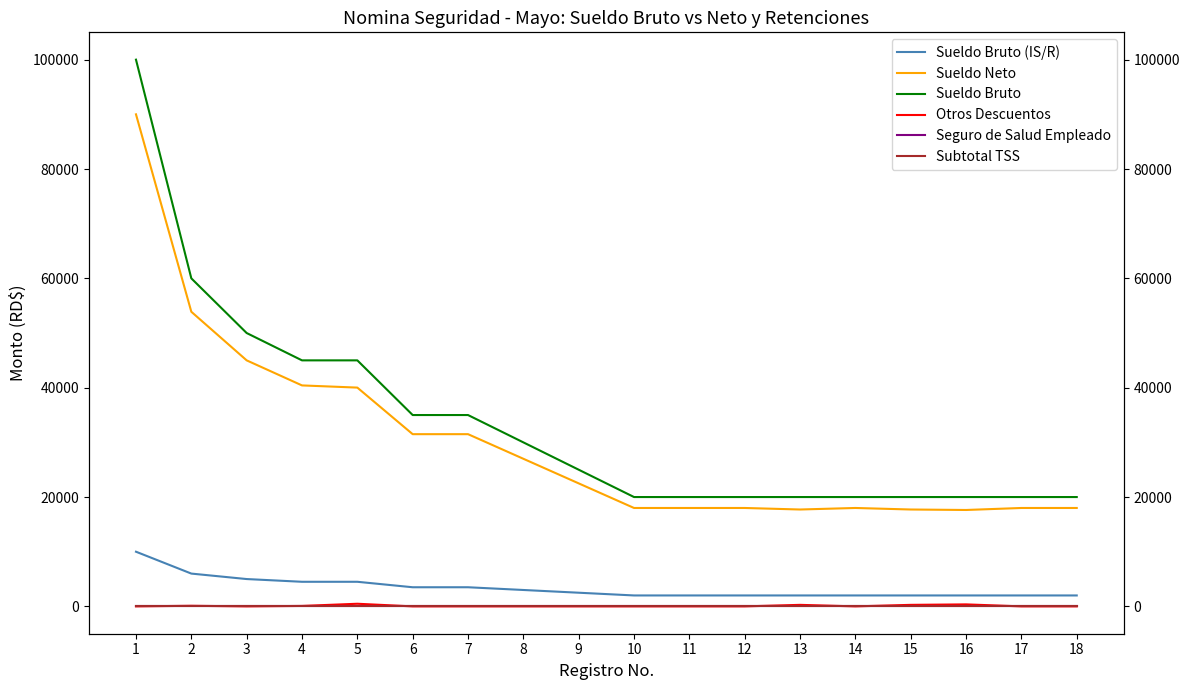

Which series has the largest total across all categories?

Sueldo Bruto